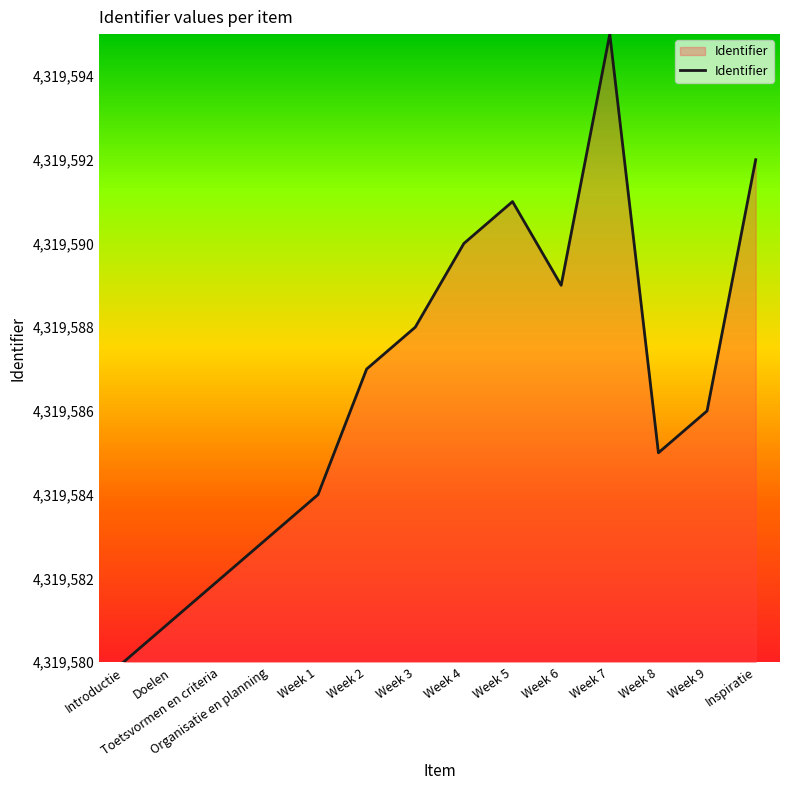

Reading left to right, list all the values displayed in this chart.

Introductie=4319580	Doelen=4319581	Toetsvormen en criteria=4319582	Organisatie en planning=4319583	Week 1=4319584	Week 2=4319587	Week 3=4319588	Week 4=4319590	Week 5=4319591	Week 6=4319589	Week 7=4319595	Week 8=4319585	Week 9=4319586	Inspiratie=4319592